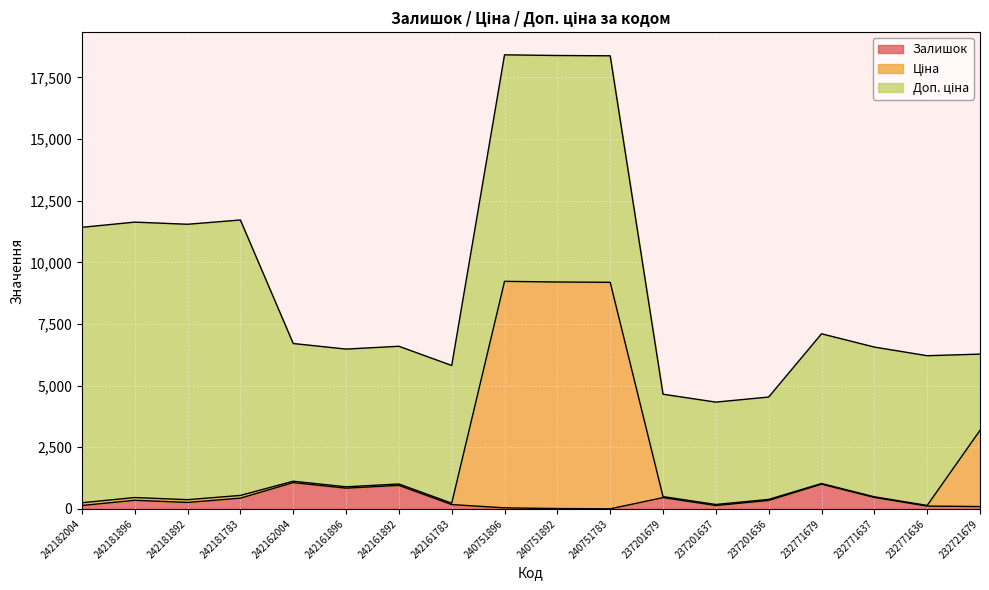

True or false: Ціна has more than 0 points higher than both neighbors.

True